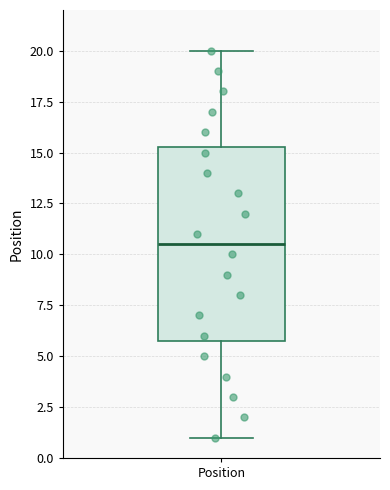

Transcribe this box plot: give where the median line is, the range the box spans, and where the two whiskers end, as read against the y-axis. The values are not printed on the chart, so give them approximately, as read against the axis.

median 10.5, box 6.0 to 15.5, whiskers 1.0 to 20.0